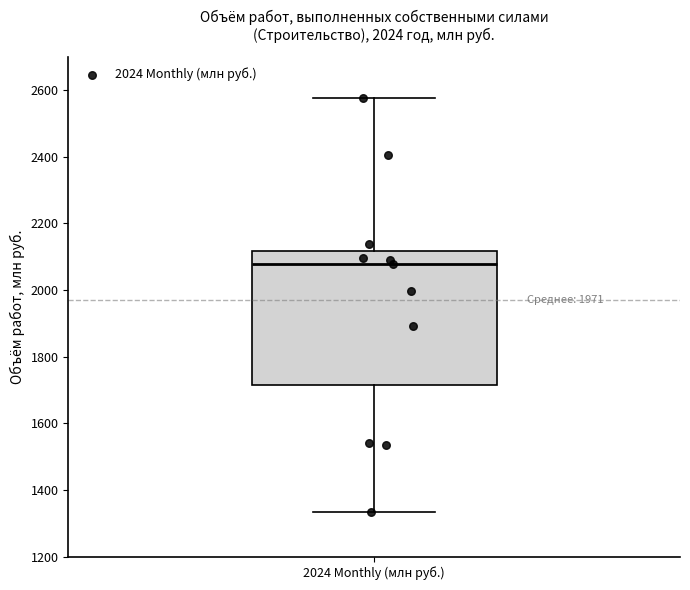

Transcribe this box plot: give where the median line is, the range the box spans, and where the two whiskers end, as read against the y-axis. The values are not printed on the chart, so give them approximately, as read against the axis.

median 2080, box 1720 to 2120, whiskers 1340 to 2580